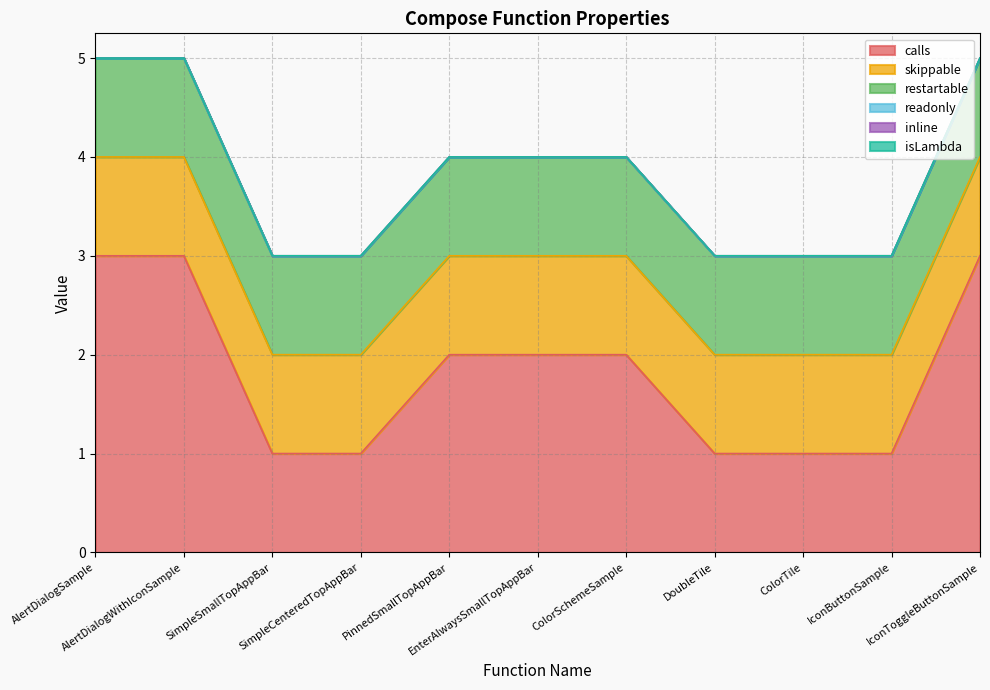

What are all the series names shown in the legend?

calls, skippable, restartable, readonly, inline, isLambda